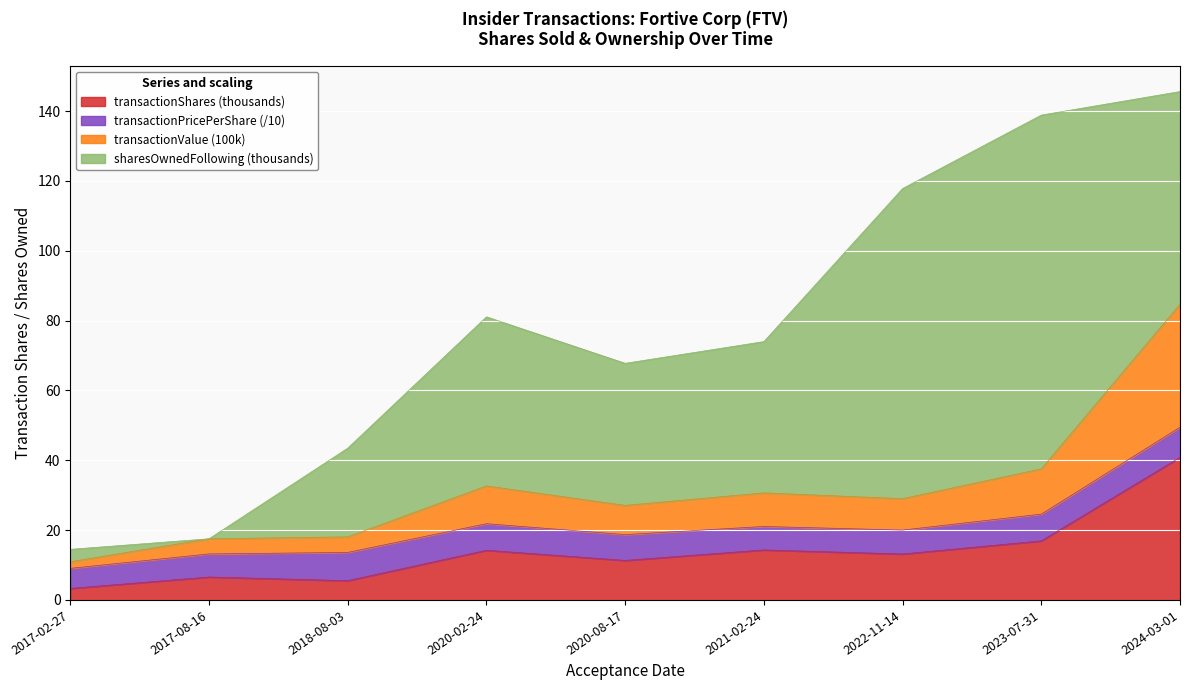

What position from the left is 2022-11-14?

7